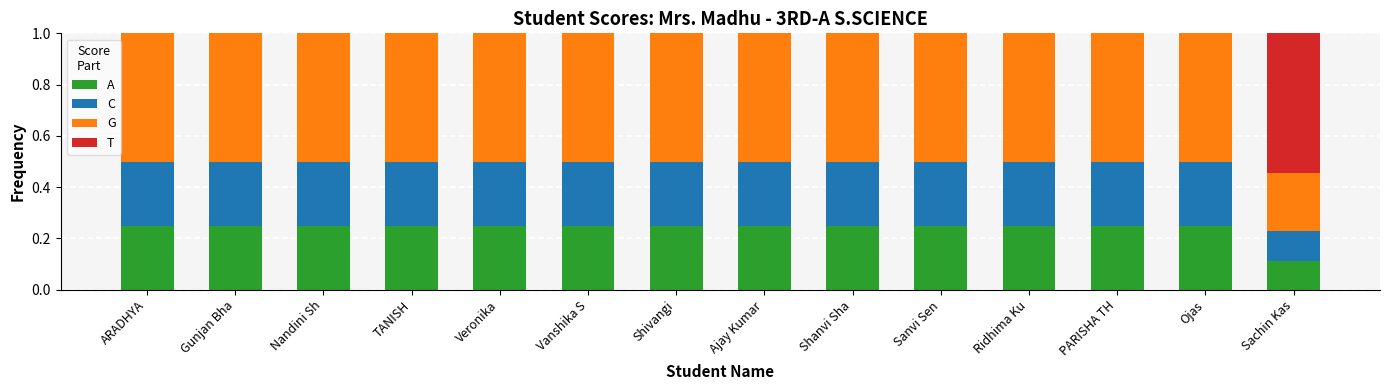

What is the sum of all A values?

3.4